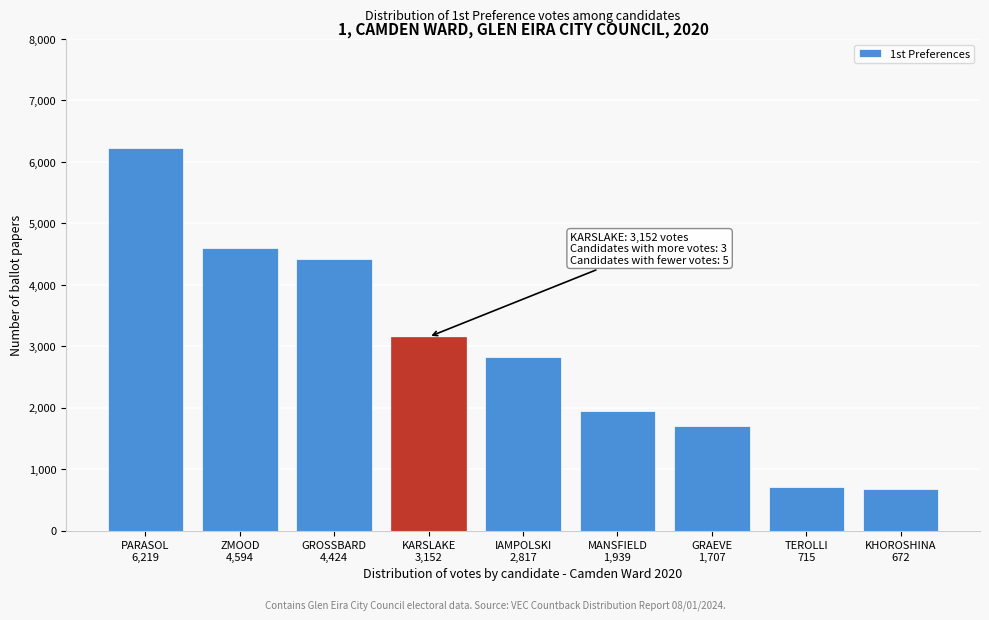

Reading left to right, what are all the values shown in this chart?

6219	4594	4424	3152	2817	1939	1707	715	672